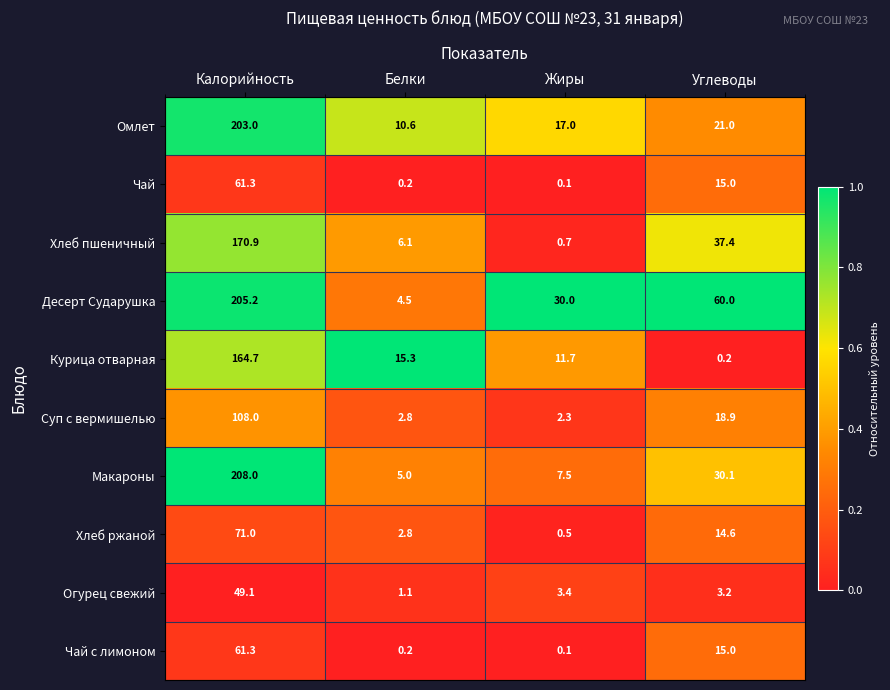

The Чай series shows 0.1 at Жиры. True or false?

True